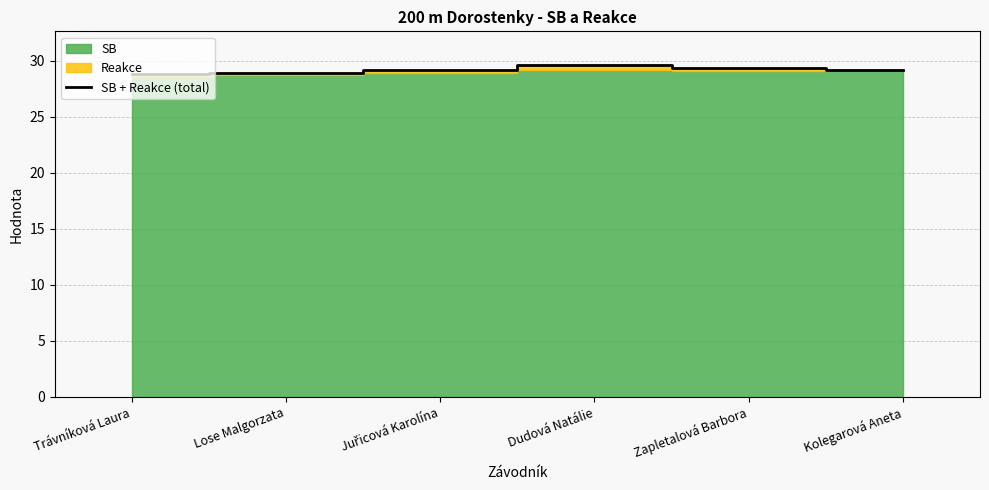

At which label is the value closest to 29?

Lose Malgorzata